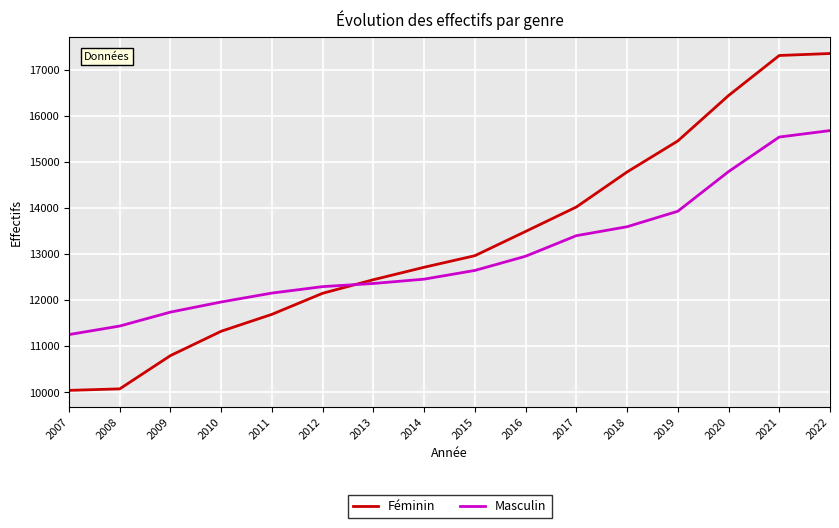

Does the chart display data point markers on the line(s)?

No